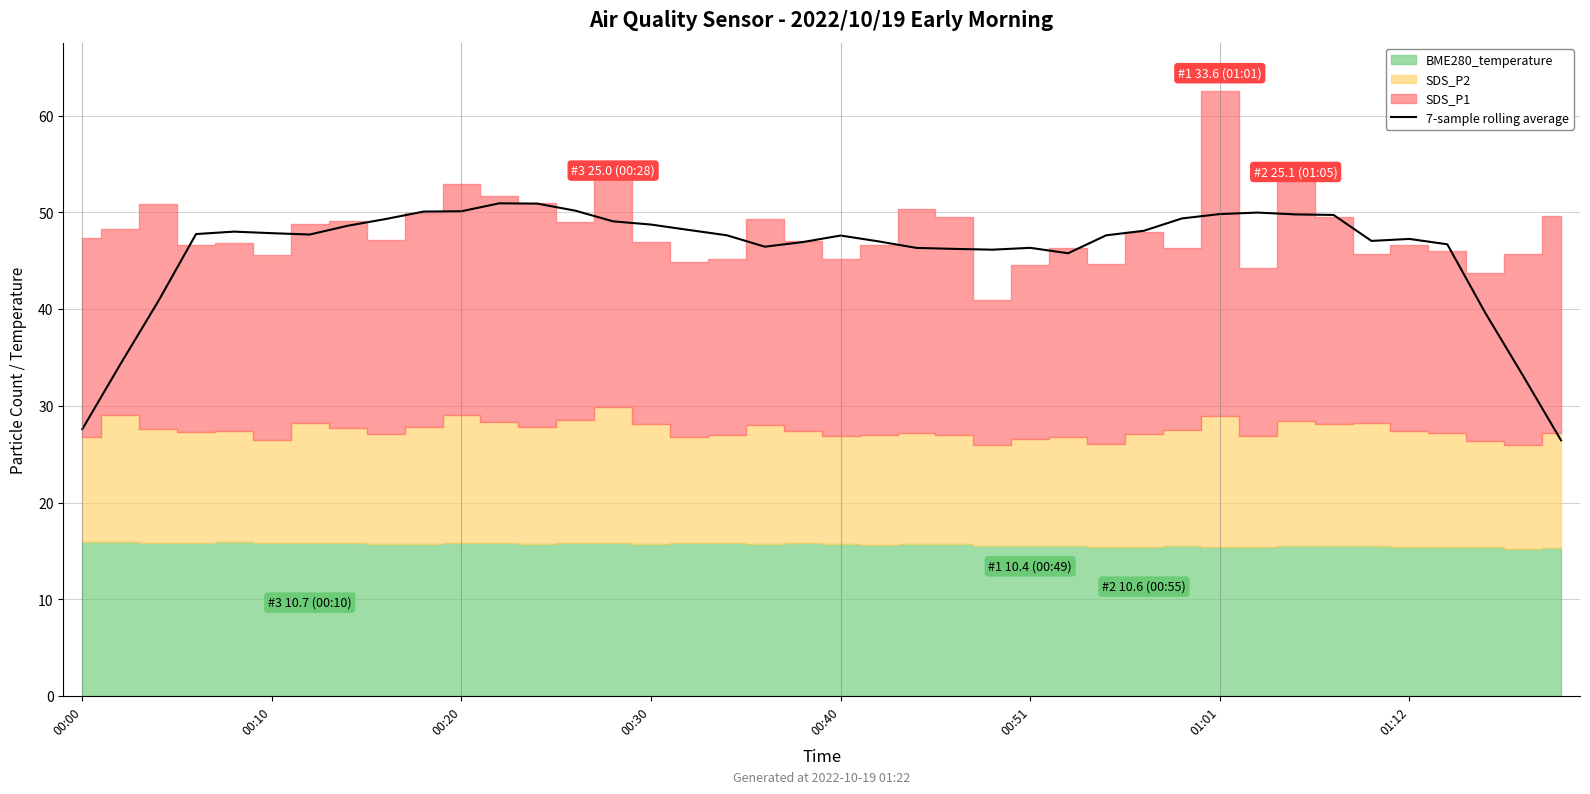

What is the change in value from 8 to 37?

-9.7